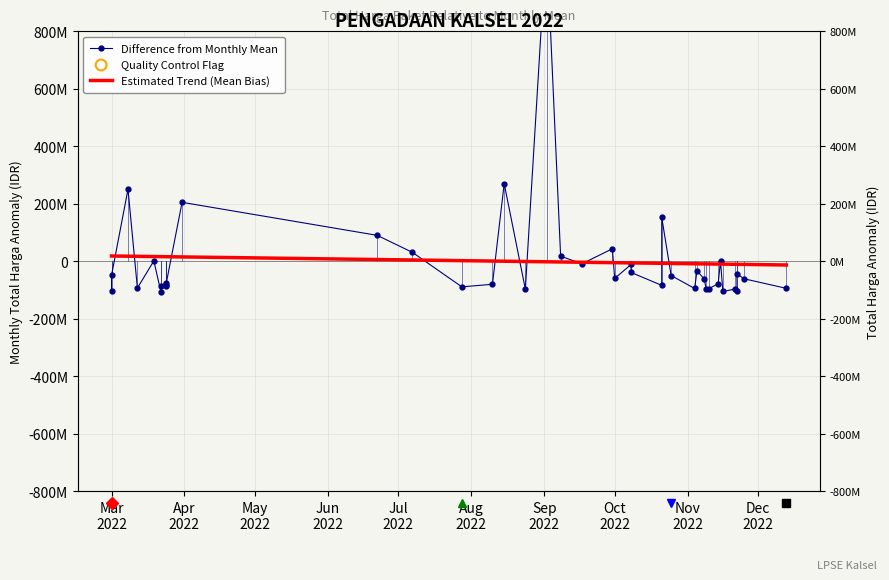

What are all the series names shown in the legend?

Difference from Monthly Mean, Estimated Trend (Mean Bias)